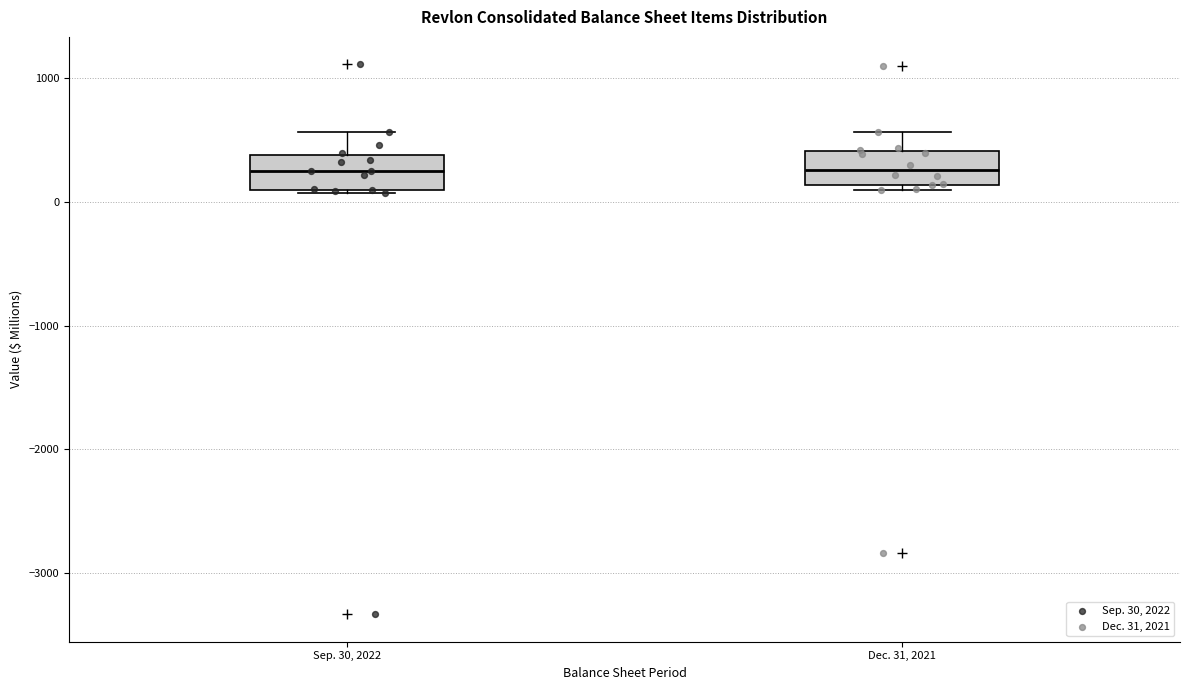

Where is the lower edge of the box for Sep. 30, 2022 on the y-axis? The values are not printed on the chart, so give them approximately, as read against the axis.

100